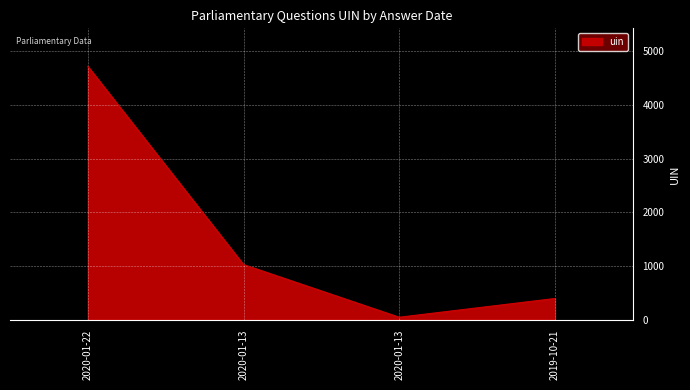

Rank the categories by value from lowest to highest.

2020-01-13, 2019-10-21, 2020-01-13, 2020-01-22